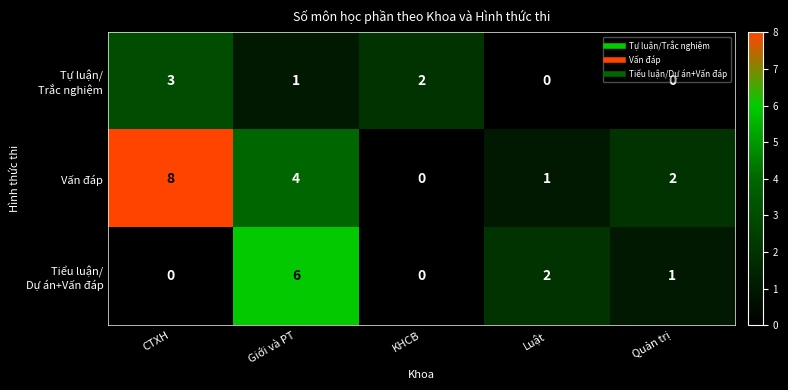

What is the difference between the second highest and minimum values in the Vấn đáp series?

4